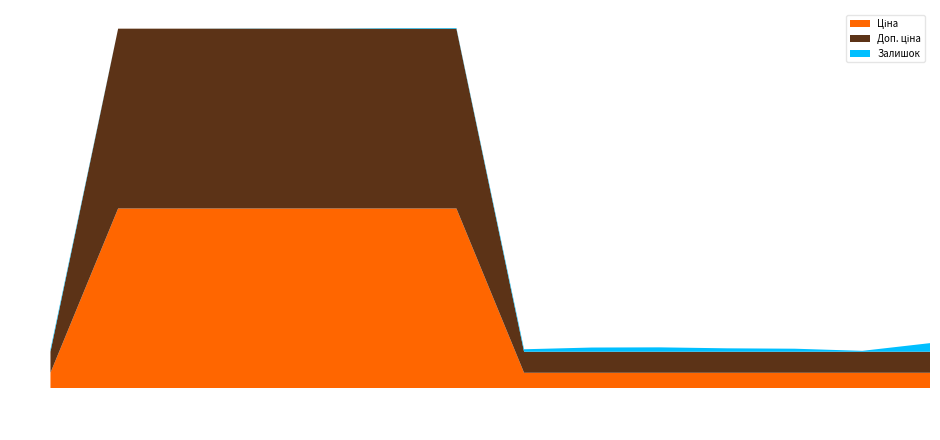

Reading left to right, list all the values displayed in this chart.

Ціна: 813.0	9416.9	9416.9	9416.9	9416.9	9416.9	9416.9	813.0	813.0	813.0	813.0	813.0	813.0	813.0
Доп. ціна: 1101.8	9416.9	9416.9	9416.9	9416.9	9416.9	9416.9	1101.8	1101.8	1101.8	1101.8	1101.8	1101.8	1101.8
Залишок: 125.0	0.0	0.0	9.0	0.0	29.0	34.0	129.0	219.0	229.0	178.0	158.0	46.0	450.0